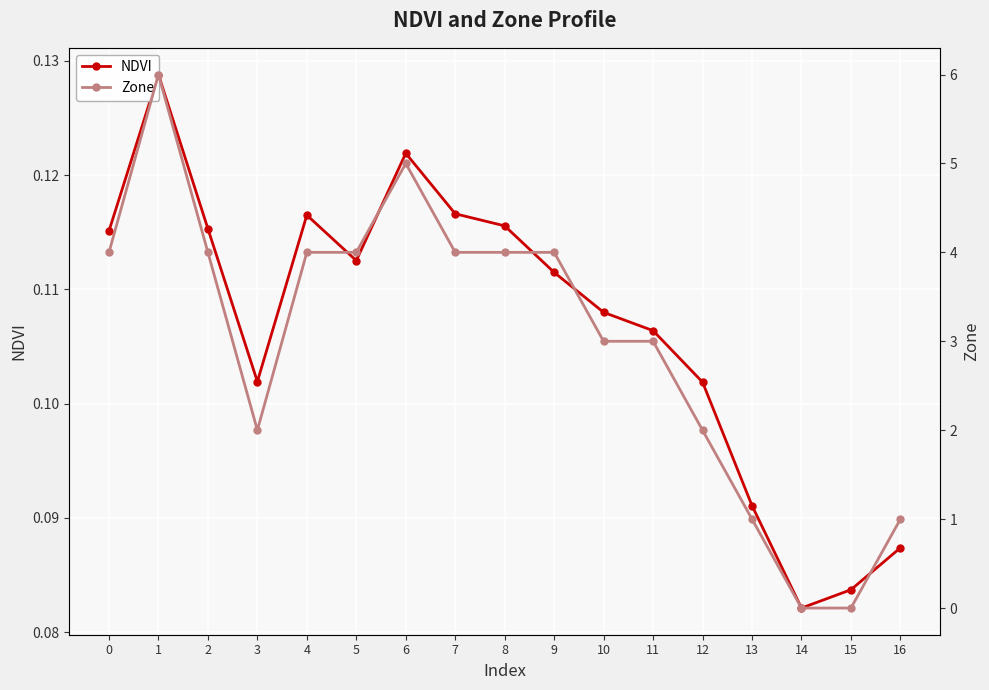

Which series has the largest total across all categories?

Zone